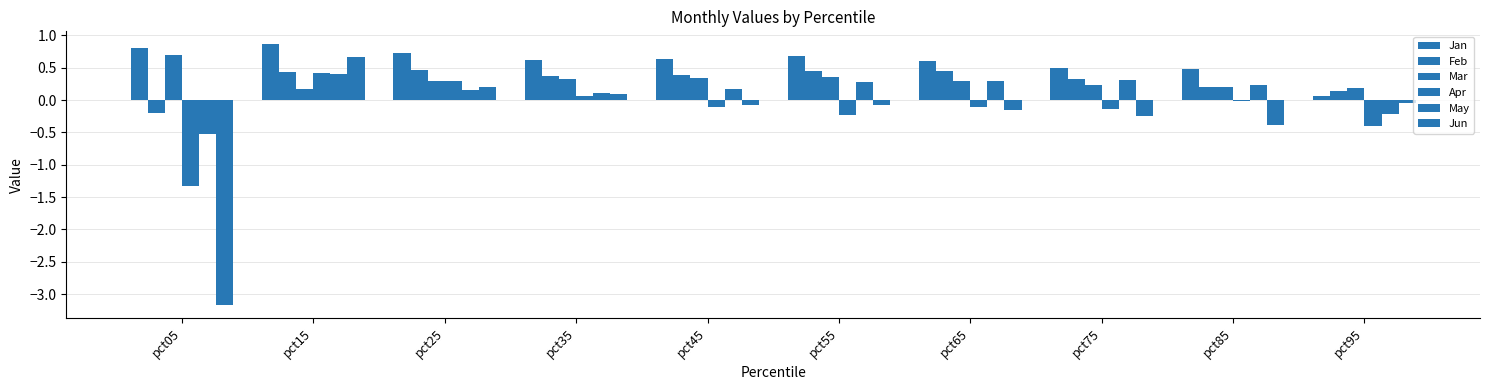

Are the bars grouped side by side (vs. stacked)?

Yes